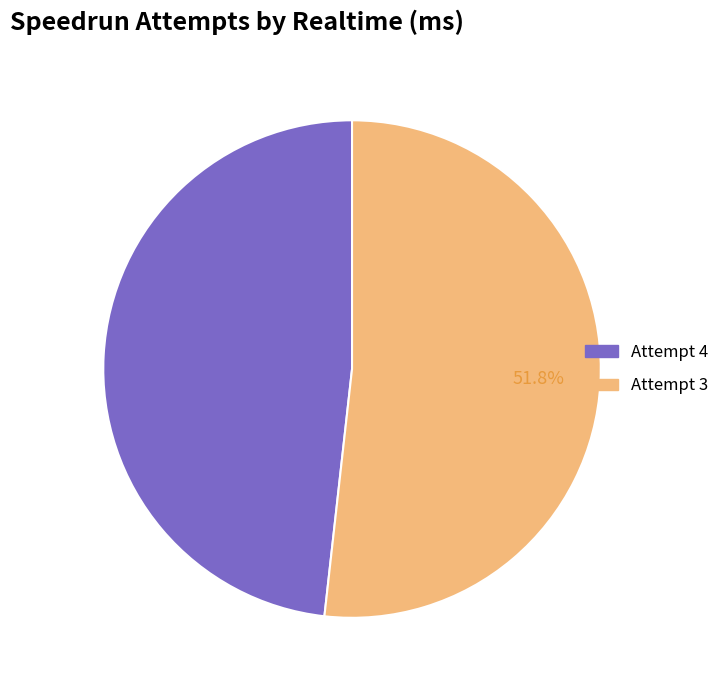

How many slices are in this pie chart?

2